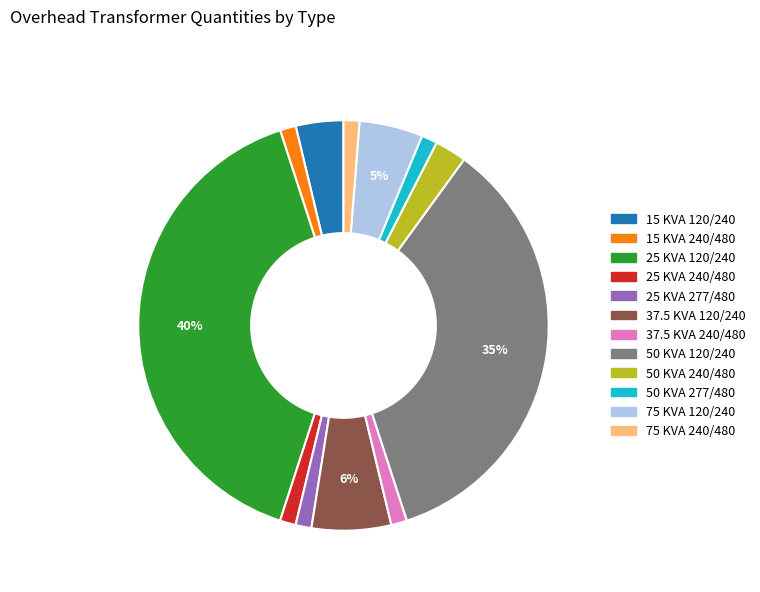

Is the sum of 25 KVA 240/480 and 50 KVA 240/480 greater than half?

No